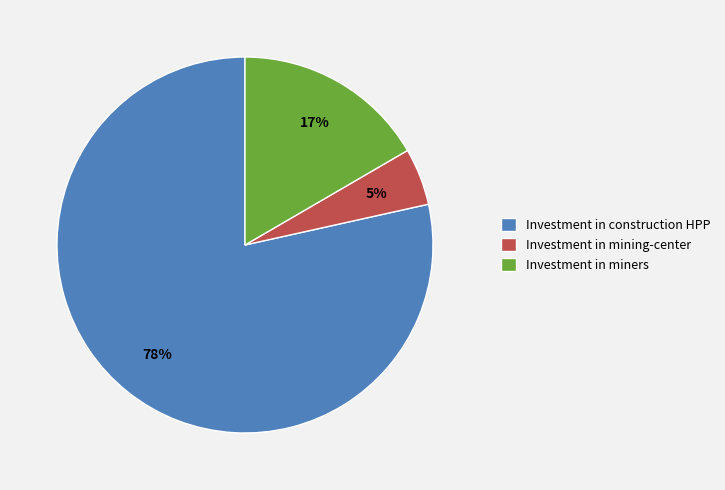

To the nearest percent, what percentage of the pie is Investment in mining-center?

5%